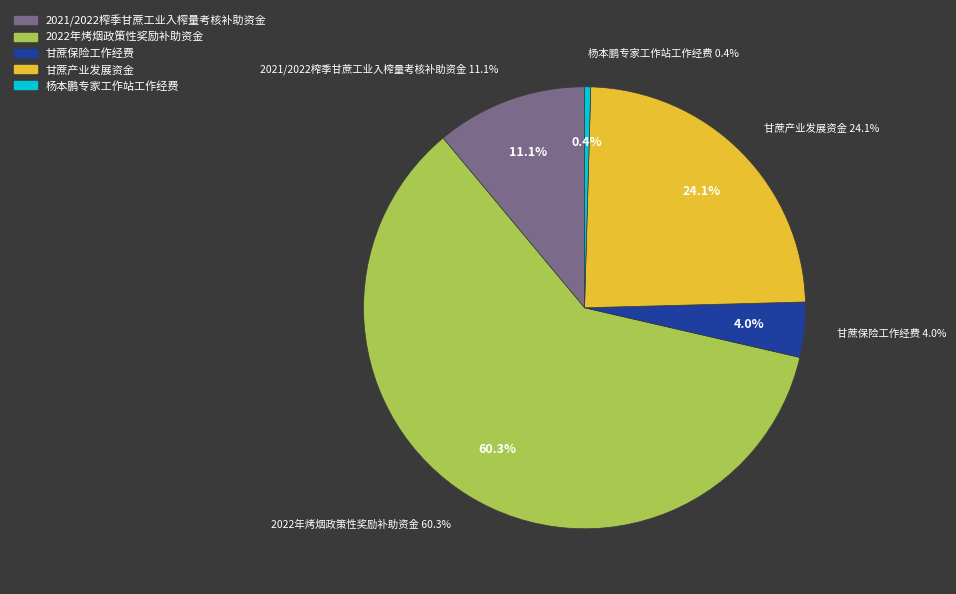

To the nearest percent, what is the combined percentage of 杨本鹏专家工作站工作经费 and 2021/2022榨季甘蔗工业入榨量考核补助资金?

12%